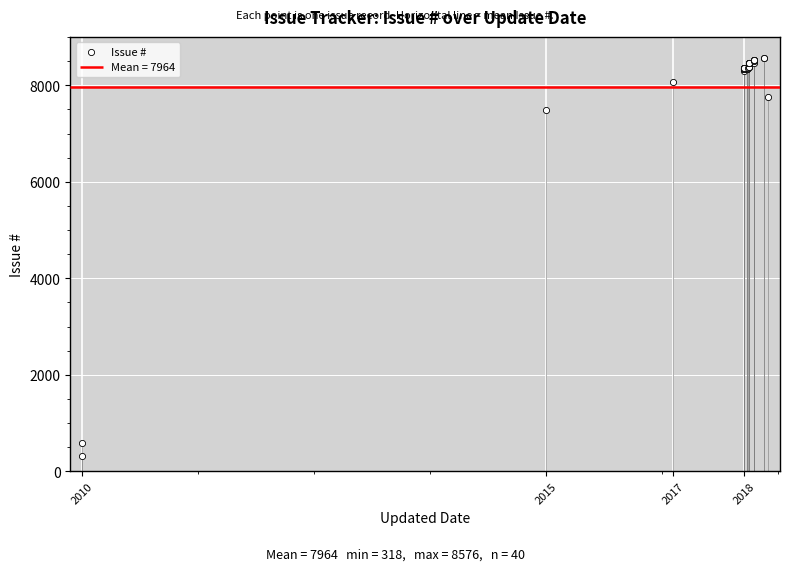

Between 10 and 12, which is larger?

12